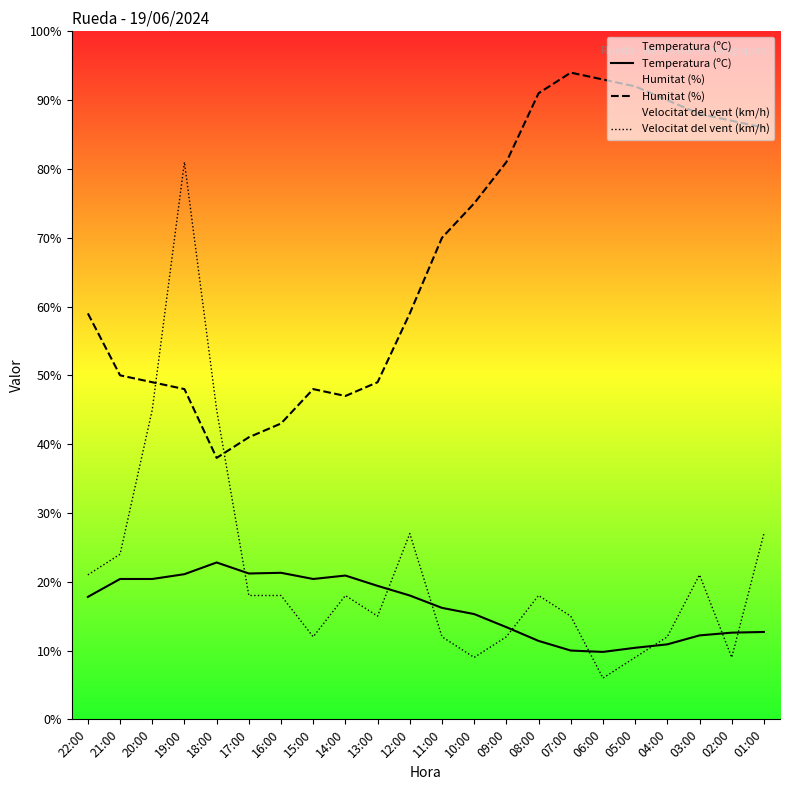

True or false: Temperatura (ºC) has a value of 19.4 at 13:00.

True